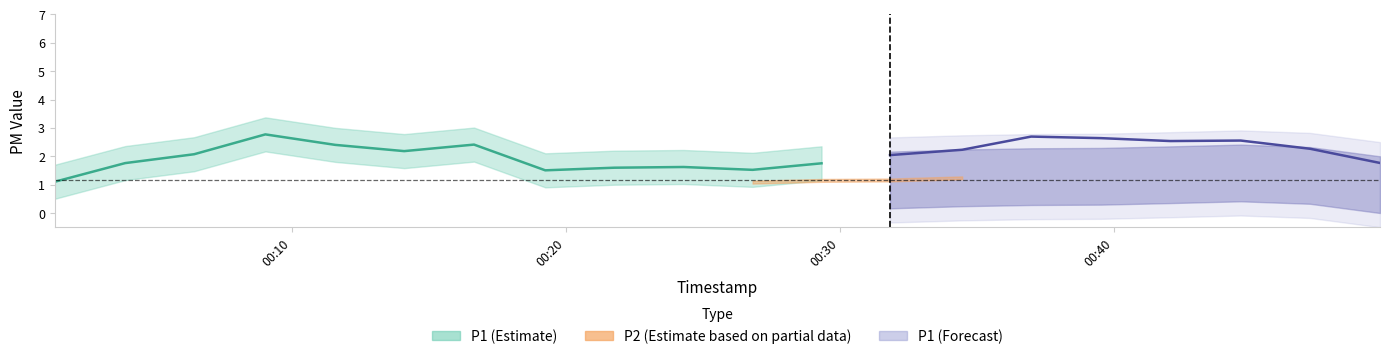

What is the approximate value of P2 at 10?

1.1